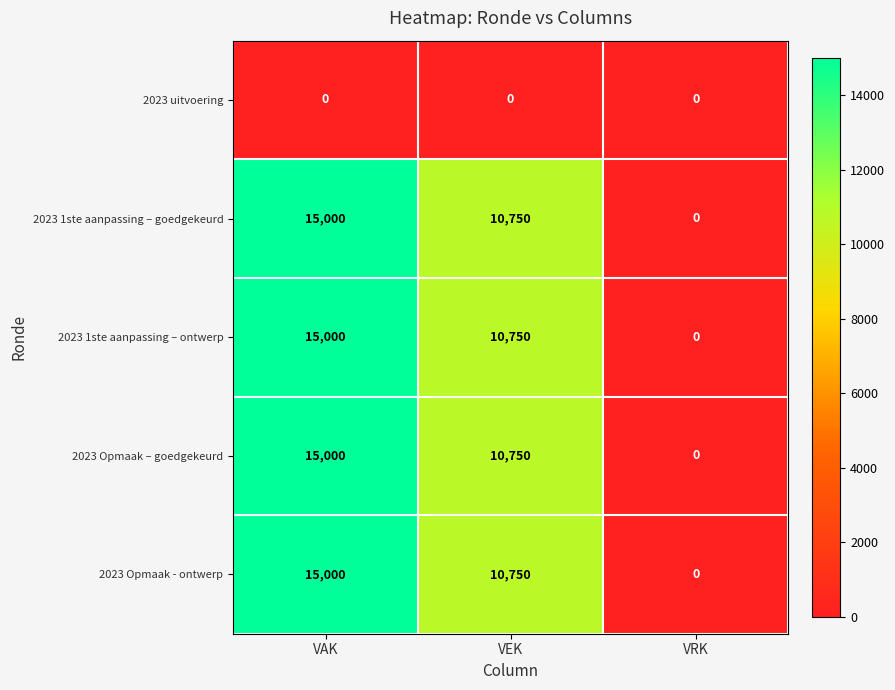

How many categories are shown in the chart?

3